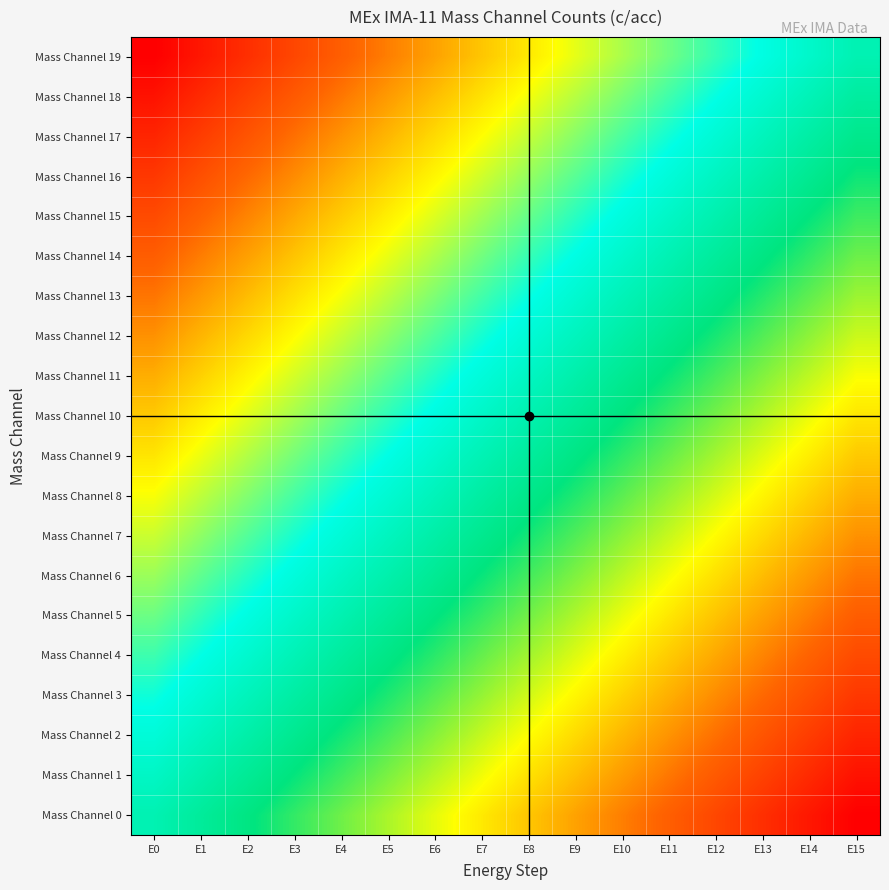

Count the number of data series in this chart.

20